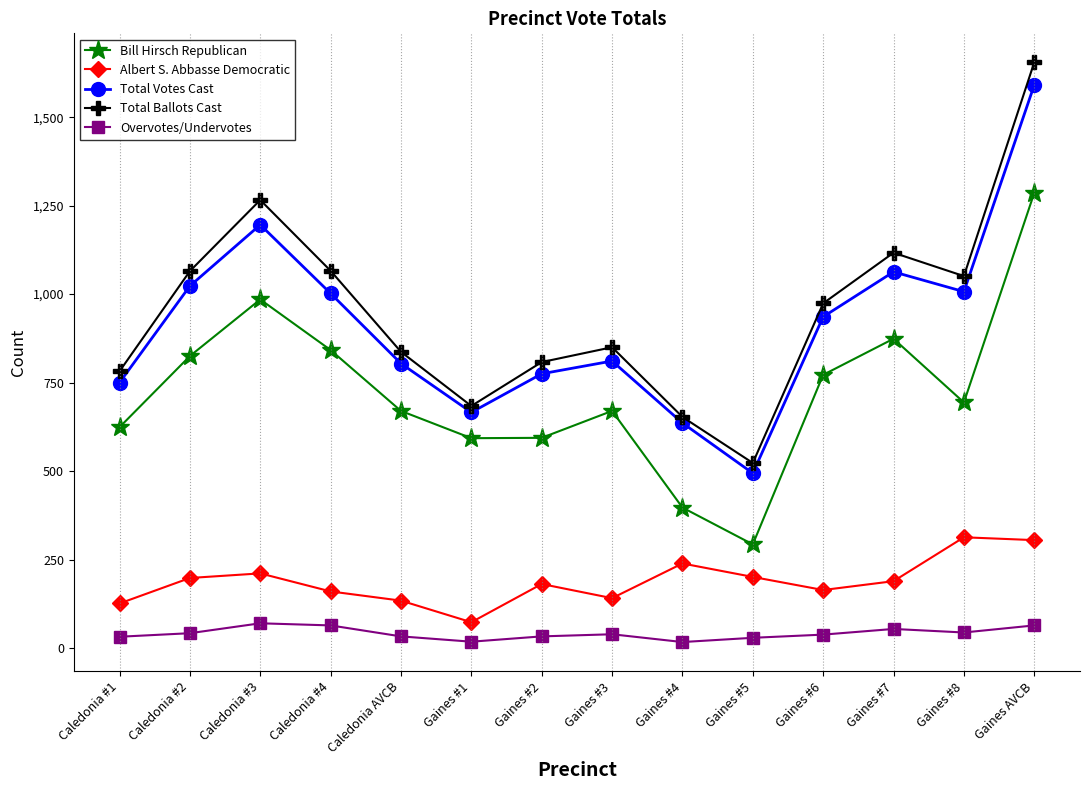

True or false: Total Votes Cast has a value of 223 at Caledonia AVCB.

False